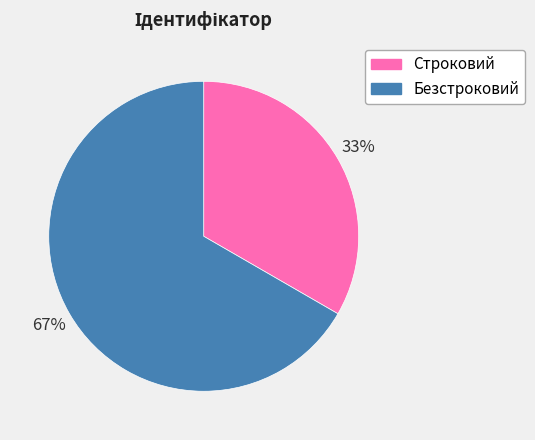

Count the number of slices in the pie.

2